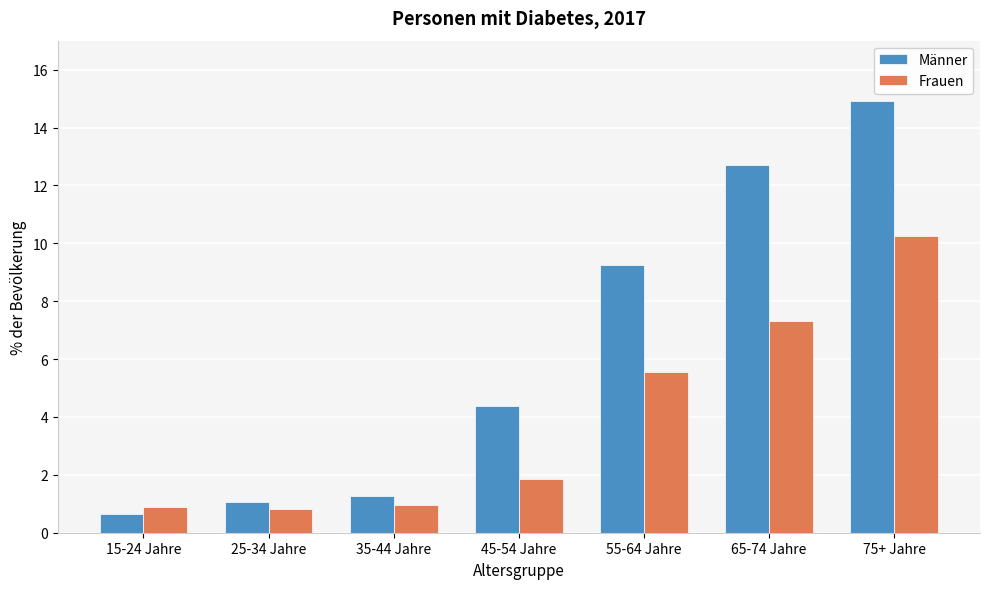

What is the difference between the second highest and minimum values in the Frauen series?

6.5